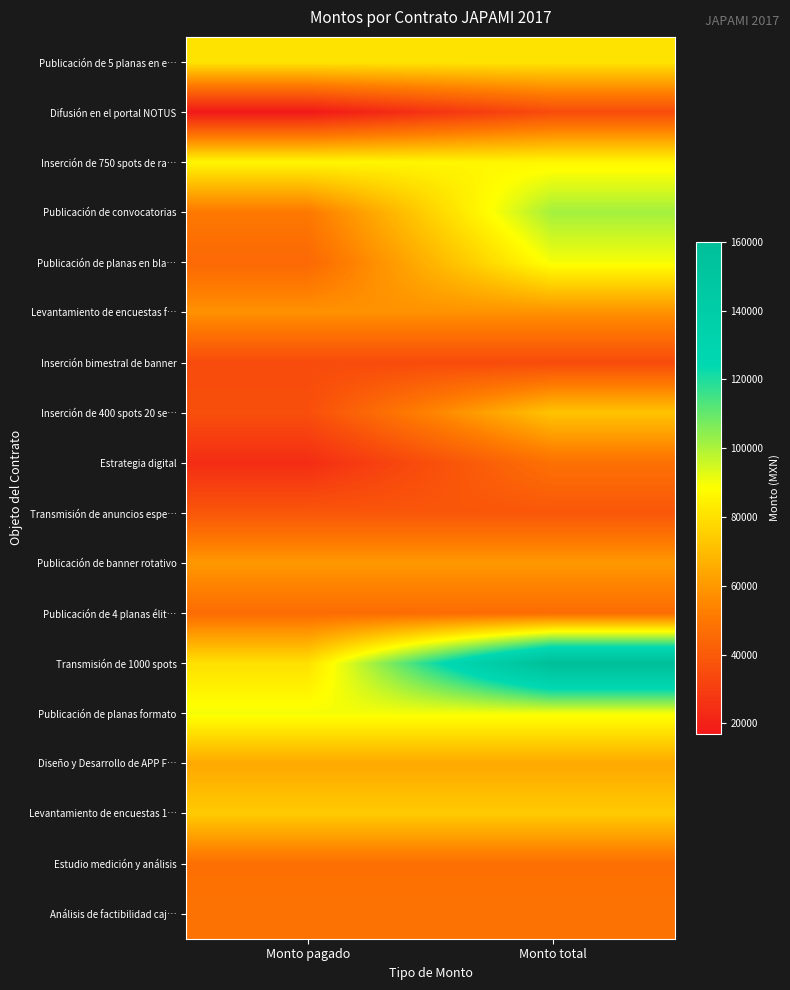

Which series has the largest total across all categories?

Transmisión de 1000 spots